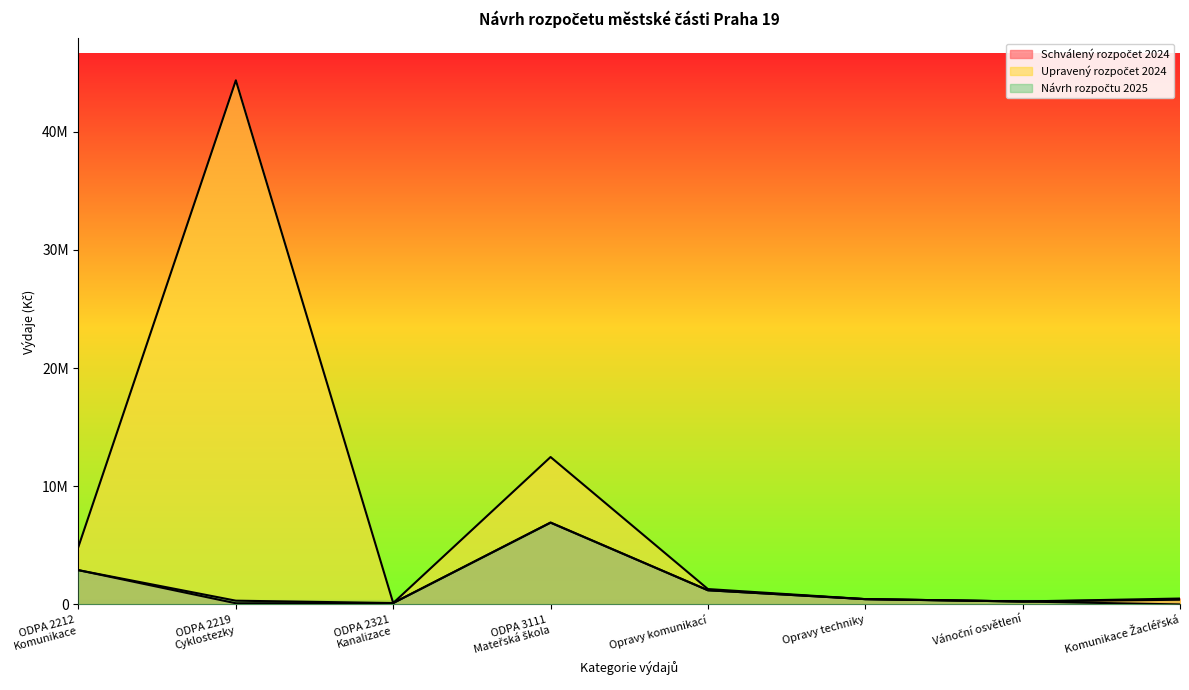

How many lines are shown in the chart?

3